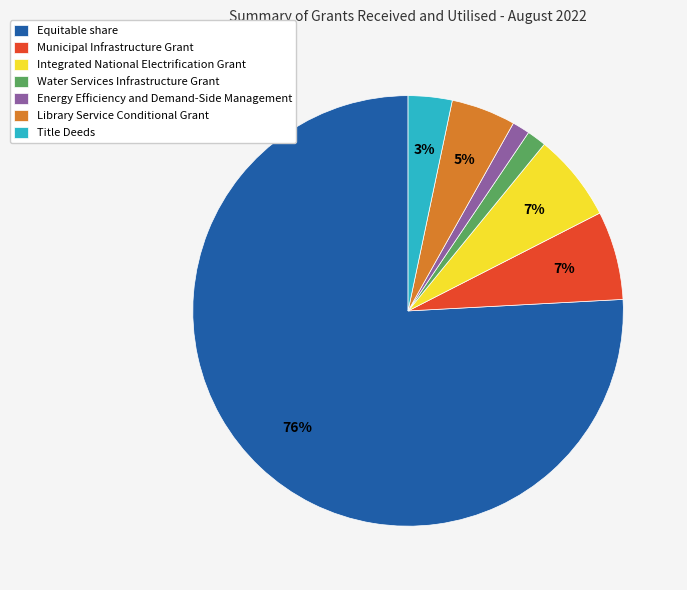

To the nearest percent, what is the difference between the largest and smallest slice percentages?

75%